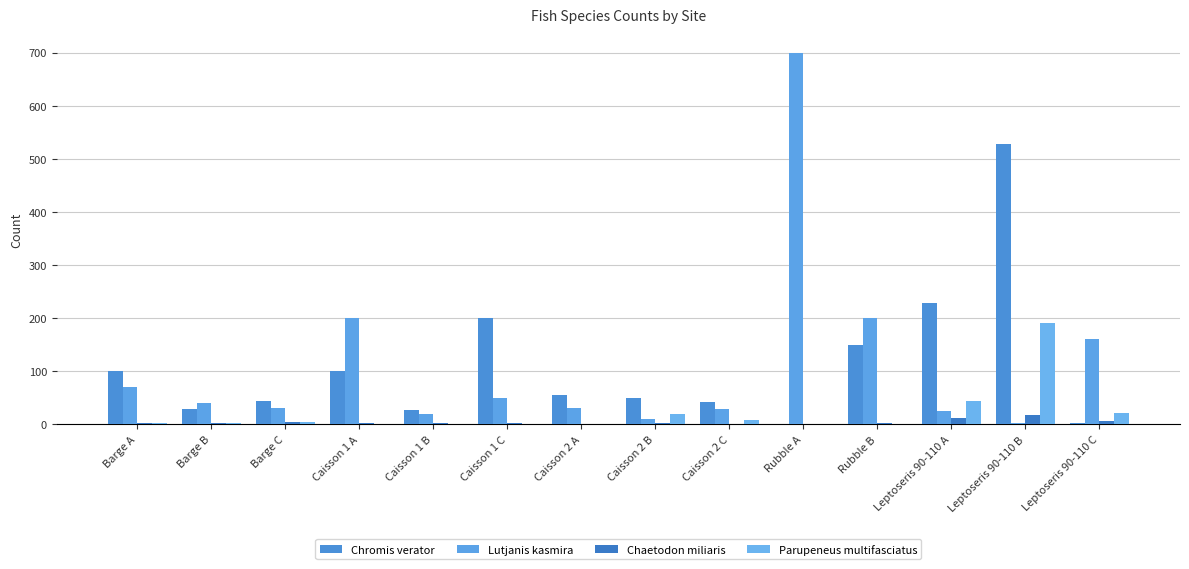

List the labels in order of Chromis verator value, largest first.

Leptoseris 90-110 B, Leptoseris 90-110 A, Caisson 1 C, Rubble B, Barge A, Caisson 1 A, Caisson 2 A, Caisson 2 B, Barge C, Caisson 2 C, Barge B, Caisson 1 B, Leptoseris 90-110 C, Rubble A